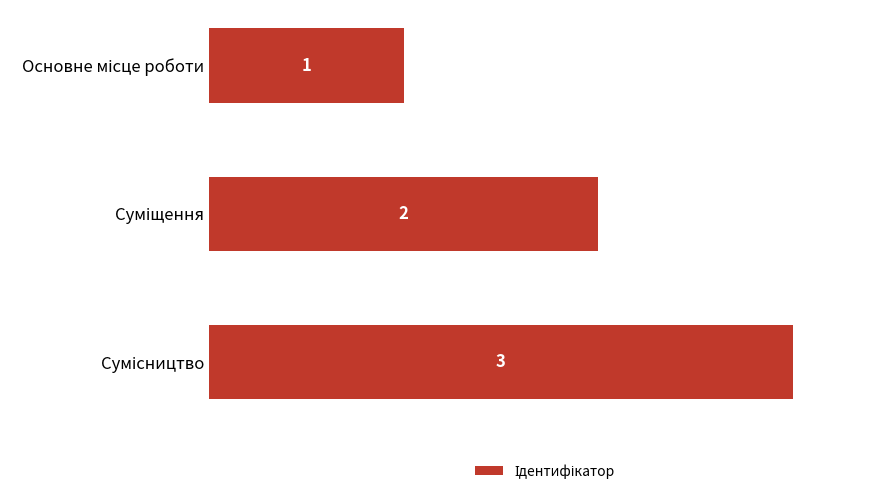

What is the greatest value displayed?

3